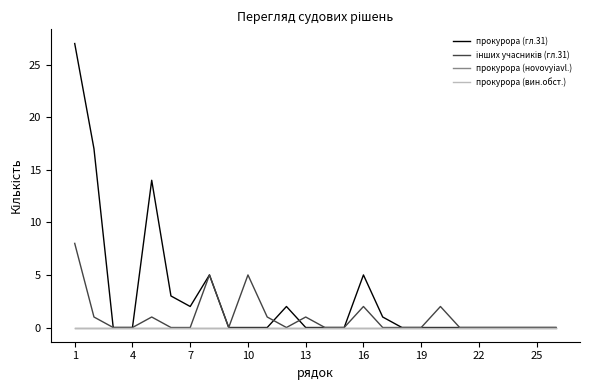

How many interior local peaks does the прокурора (гл.31) series have?

4